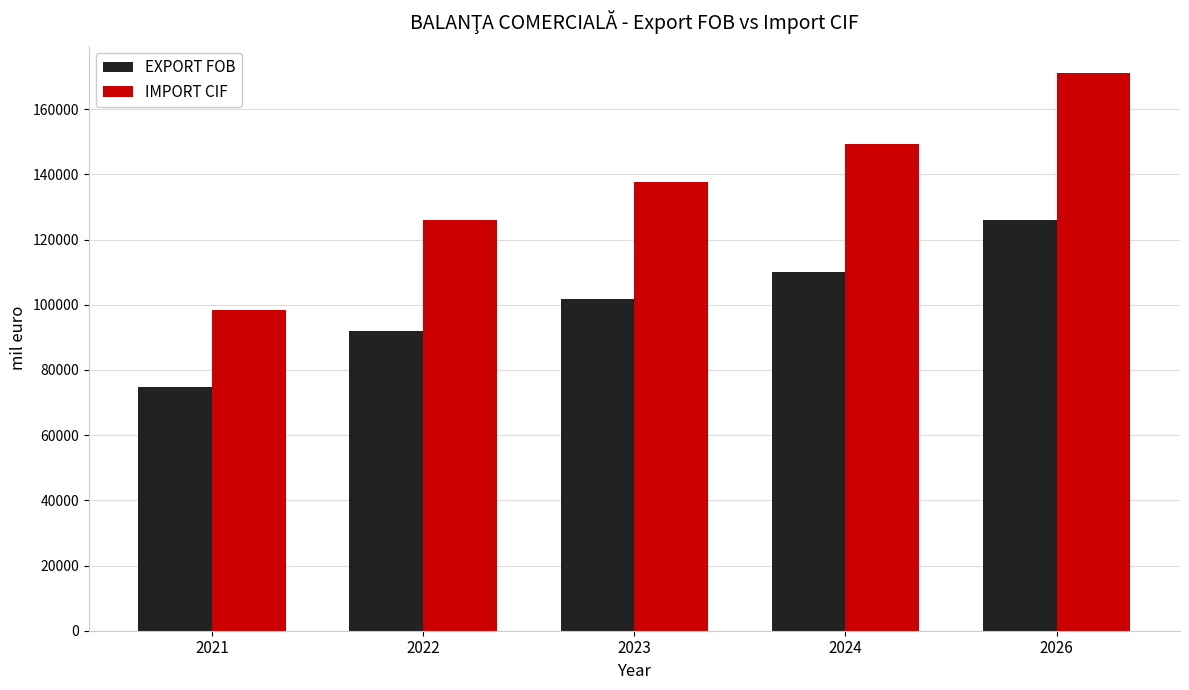

Between 2022 and 2023, which series saw the biggest shift?

IMPORT CIF